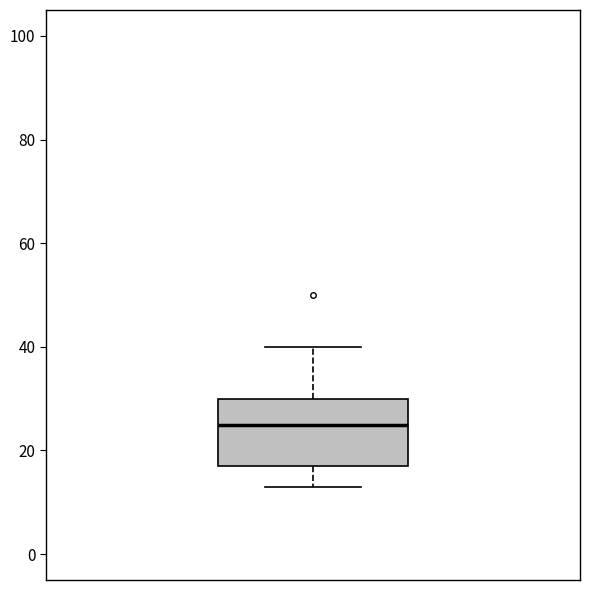

Transcribe this box plot: give where the median line is, the range the box spans, and where the two whiskers end, as read against the y-axis. The values are not printed on the chart, so give them approximately, as read against the axis.

median 24, box 16 to 30, whiskers 12 to 40